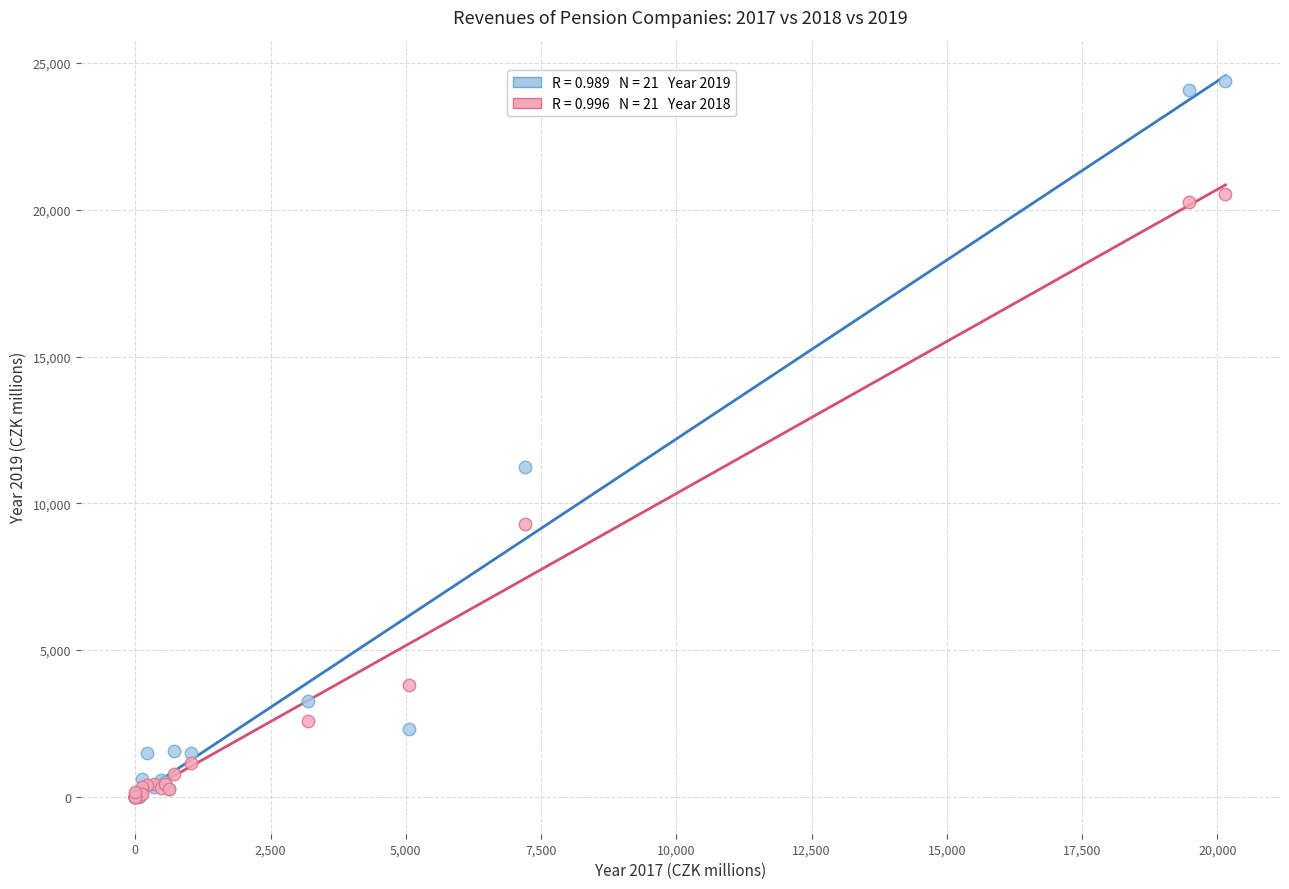

Across all series, what Y value is closest to 12184?

11250